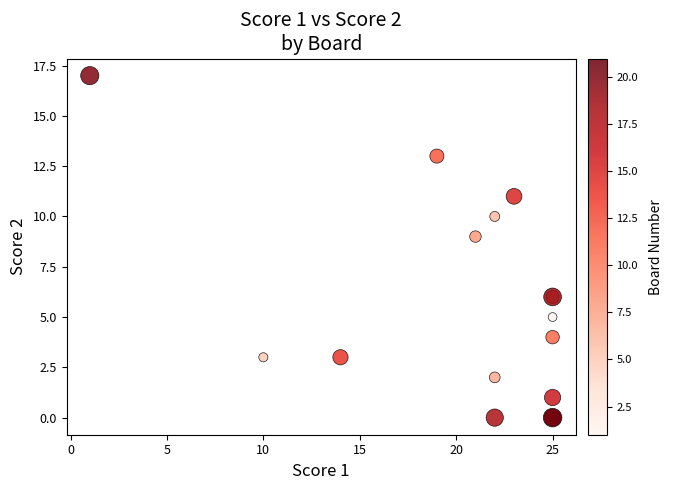

What Y value in the scatter plot is closest to 8?

9